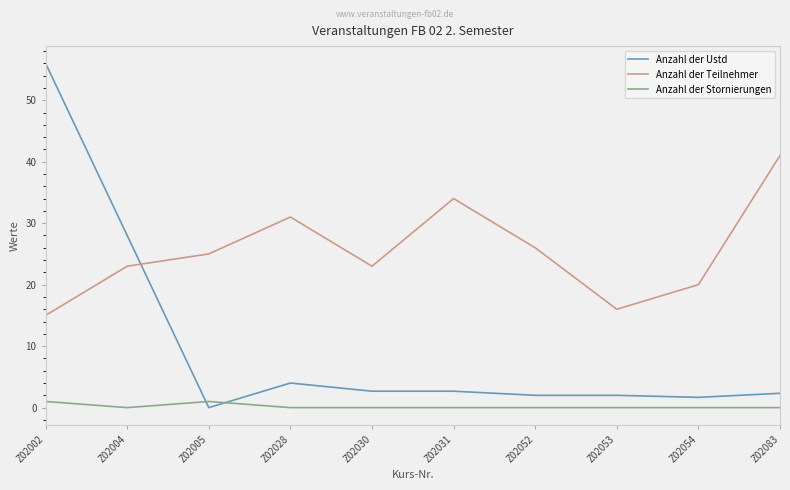

How many Anzahl der Stornierungen values are between 0 and 1?

10